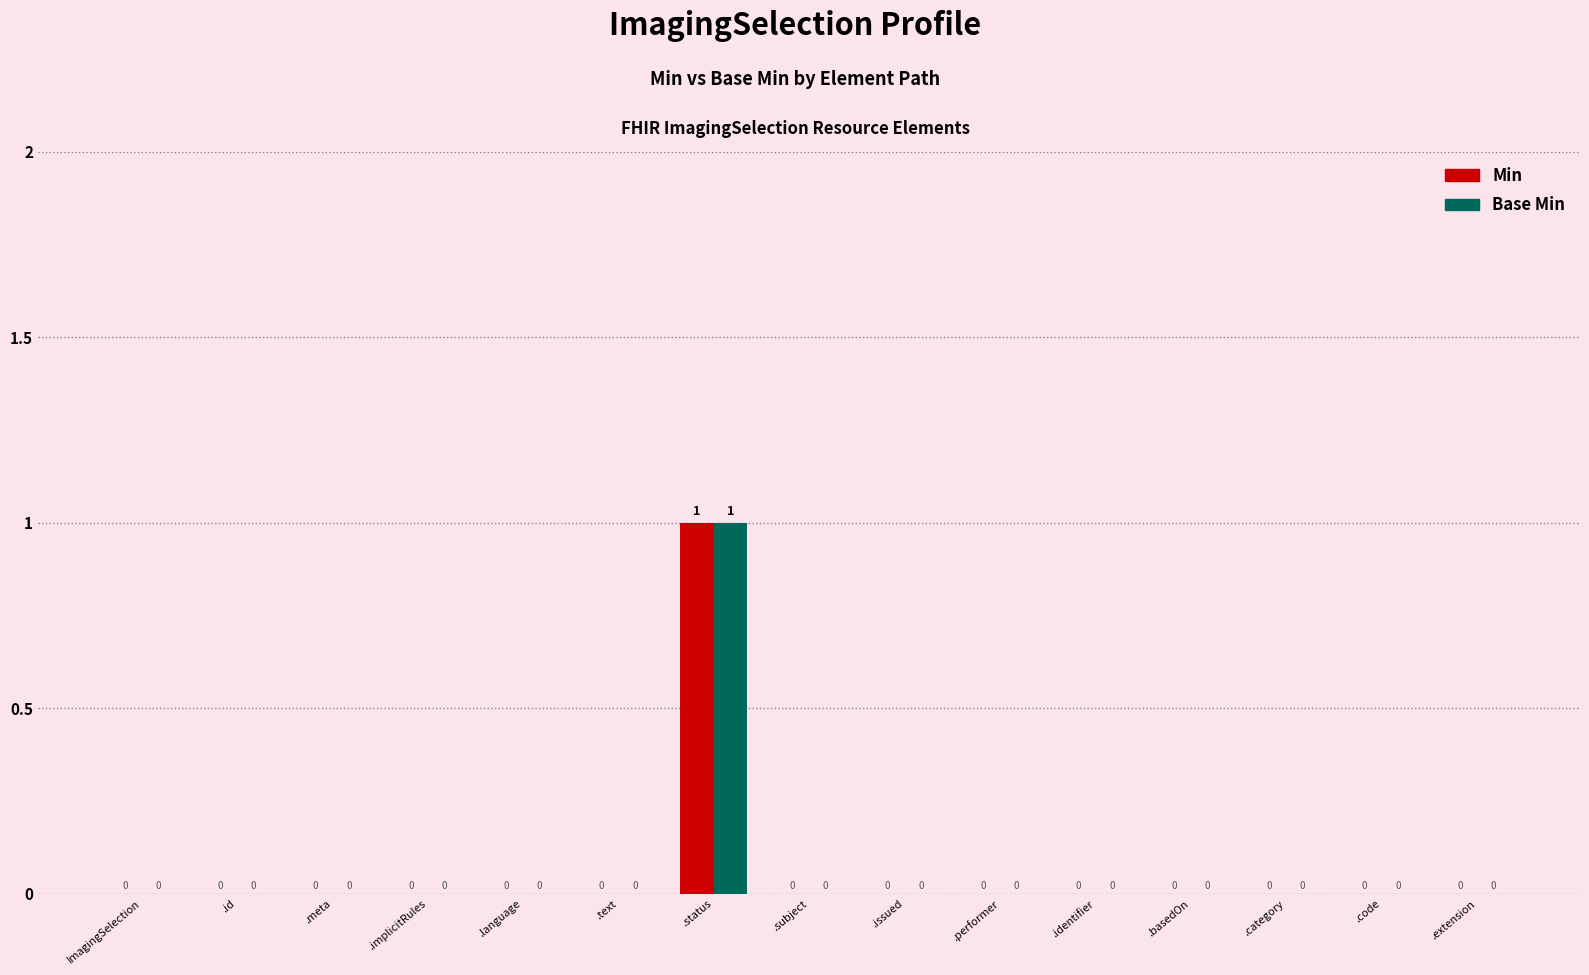

At which category does the chart reach its peak across all series?

.status